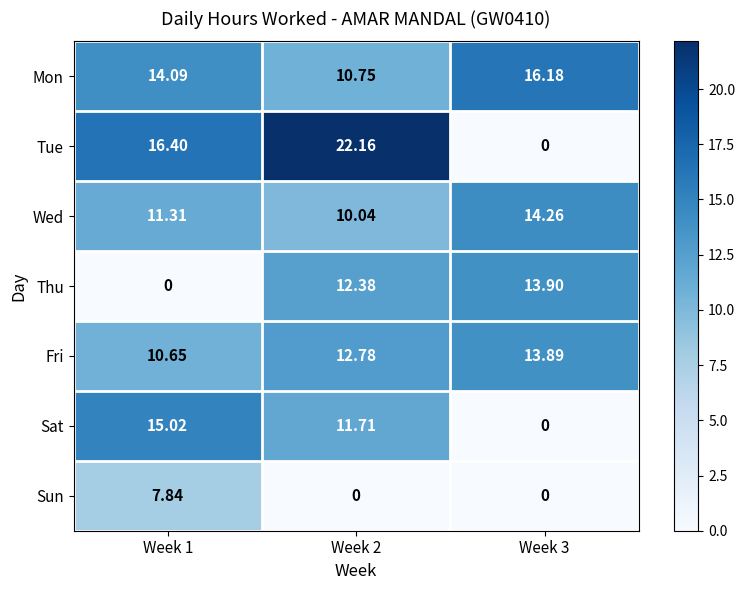

Which series has the largest range (max minus min)?

Tue